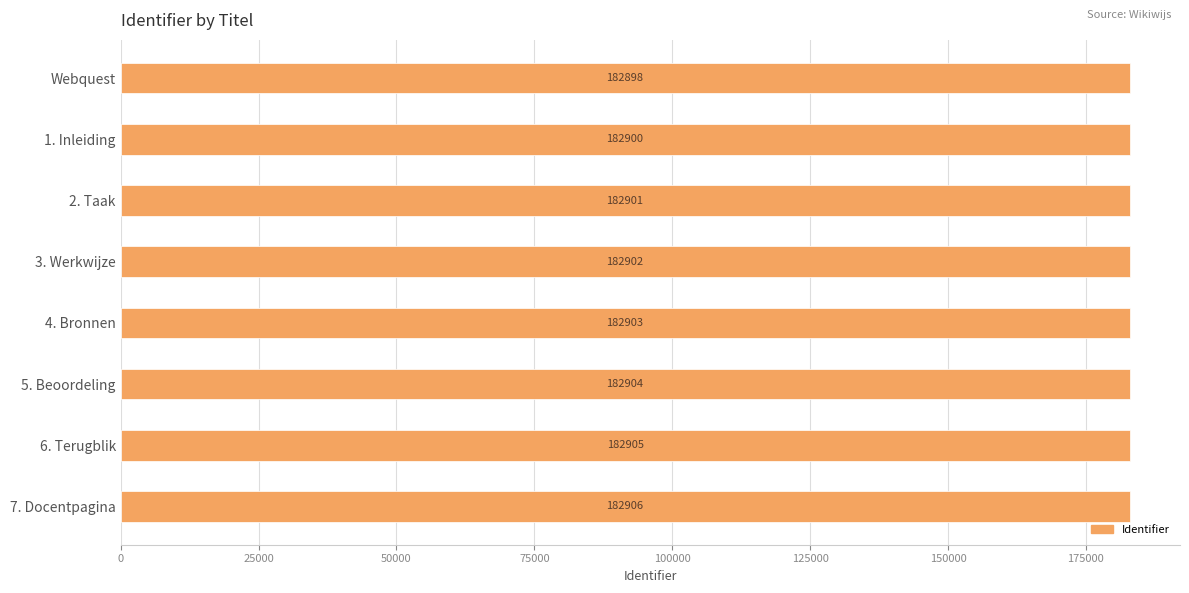

Which has a higher value, Webquest or 6. Terugblik?

6. Terugblik